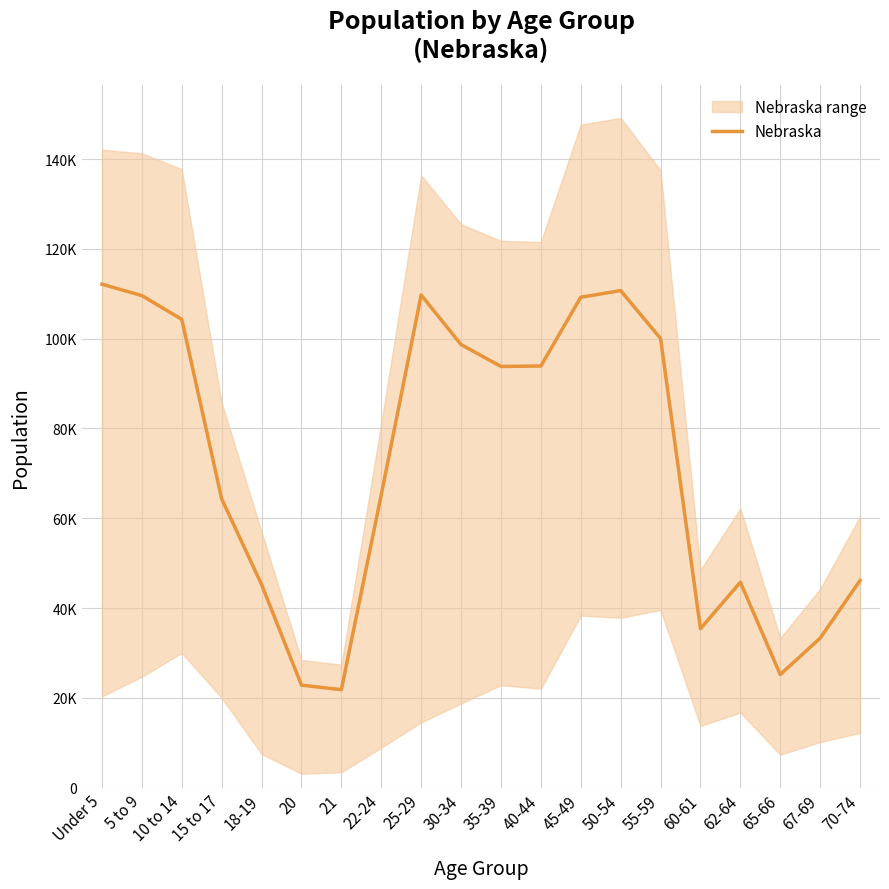

What is the greatest value displayed?

112121.8